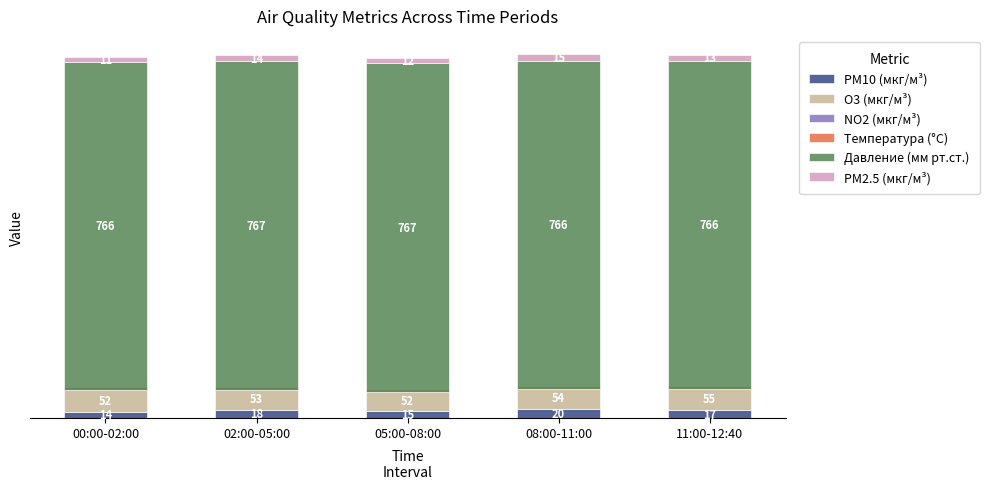

Between 02:00-05:00 and 05:00-08:00, which is larger?

02:00-05:00